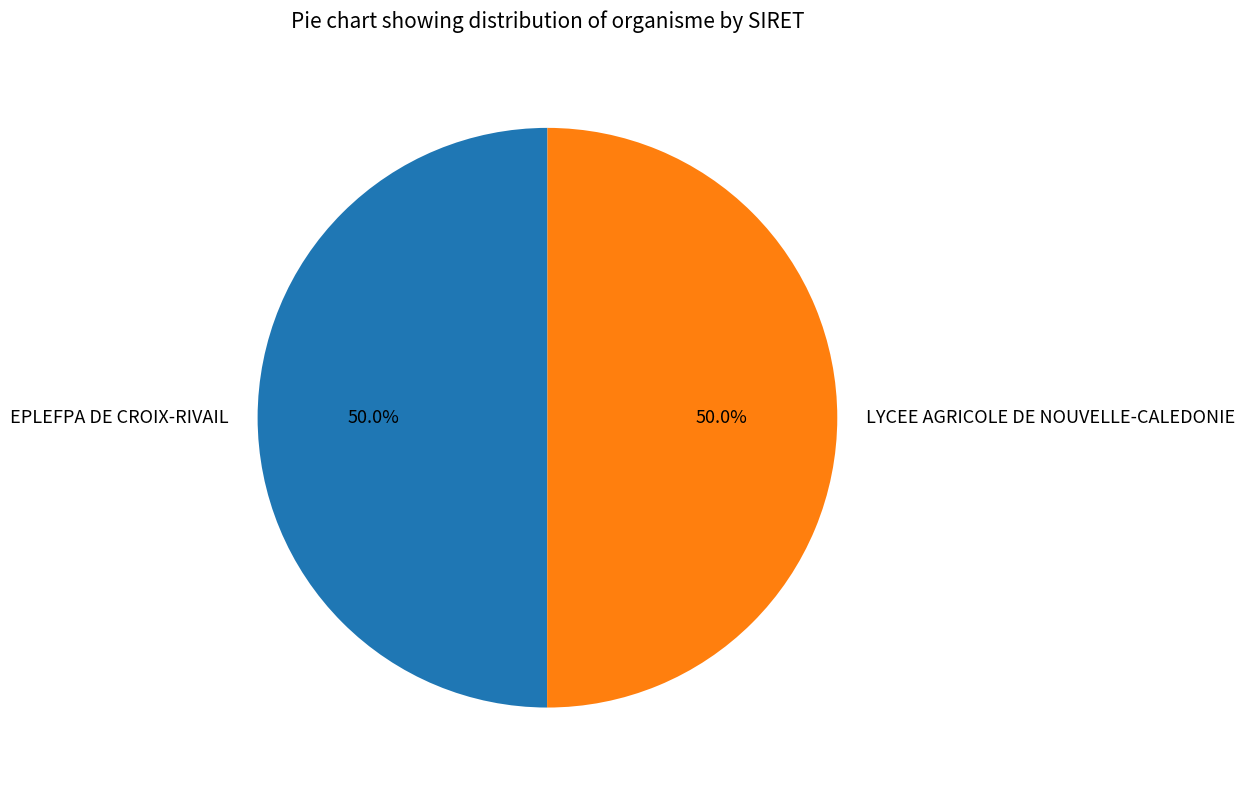

Approximately how many times larger is the value at EPLEFPA DE CROIX-RIVAIL compared to LYCEE AGRICOLE DE NOUVELLE-CALEDONIE?

1.0